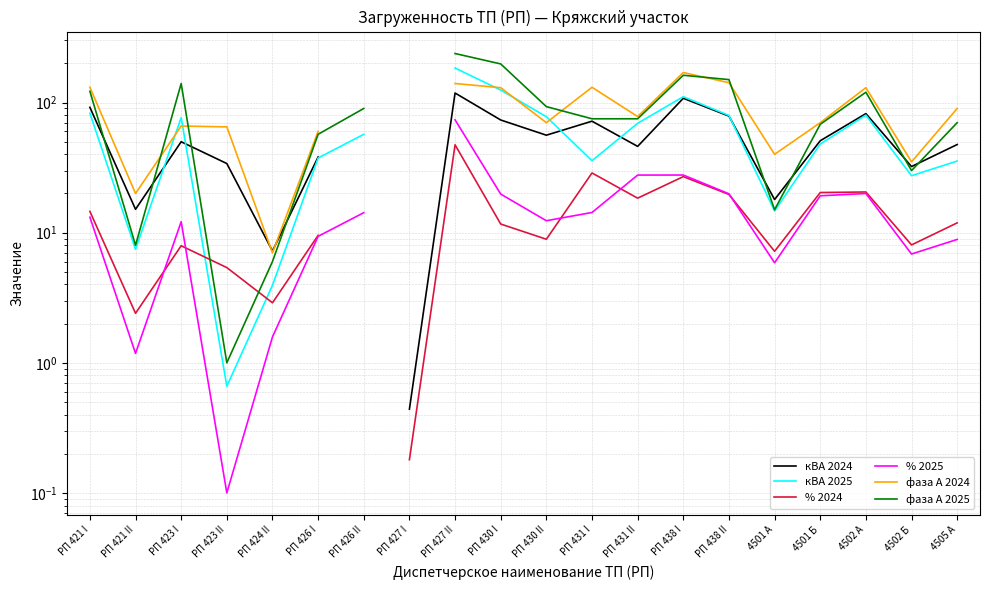

Is the value of фаза А 2024 at 4505 А greater than the value of % 2025 at 4502 А?

Yes